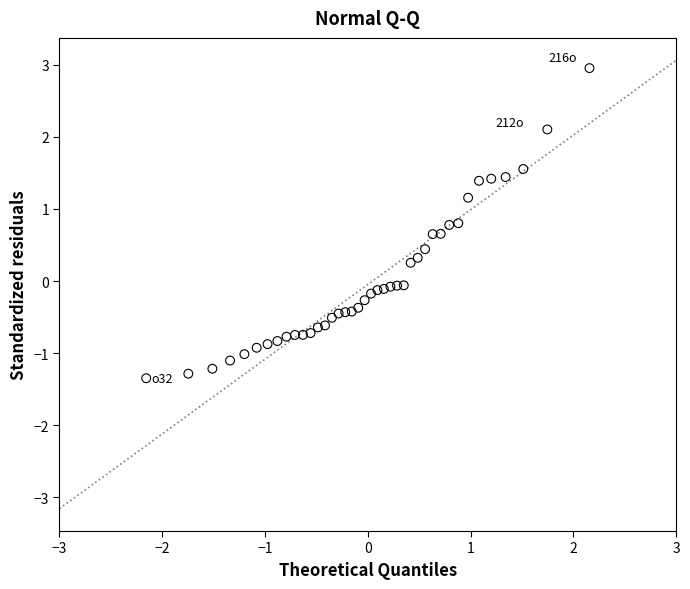

What is the range of Y values (max minus min)?

4.3